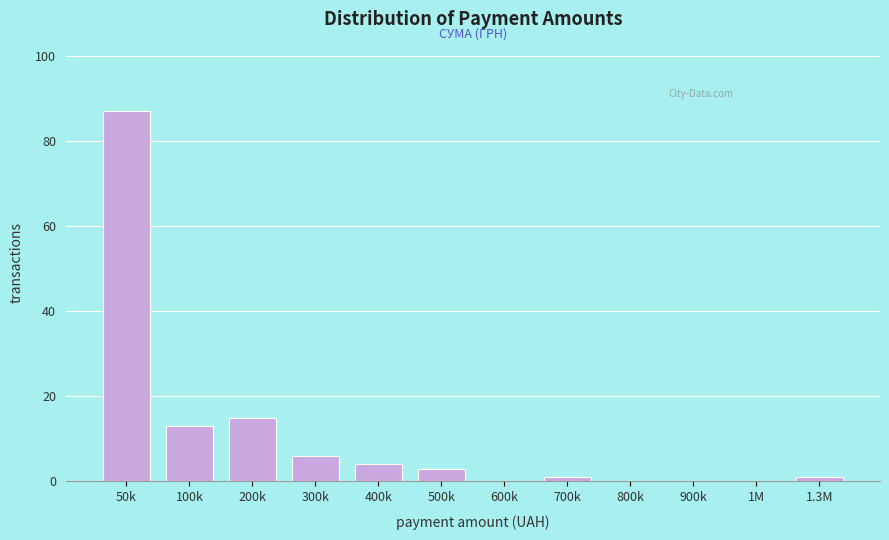

Reading left to right, what are all the values shown in this chart?

50k=87	100k=13	200k=15	300k=6	400k=4	500k=3	600k=0	700k=1	800k=0	900k=0	1M=0	1.3M=1